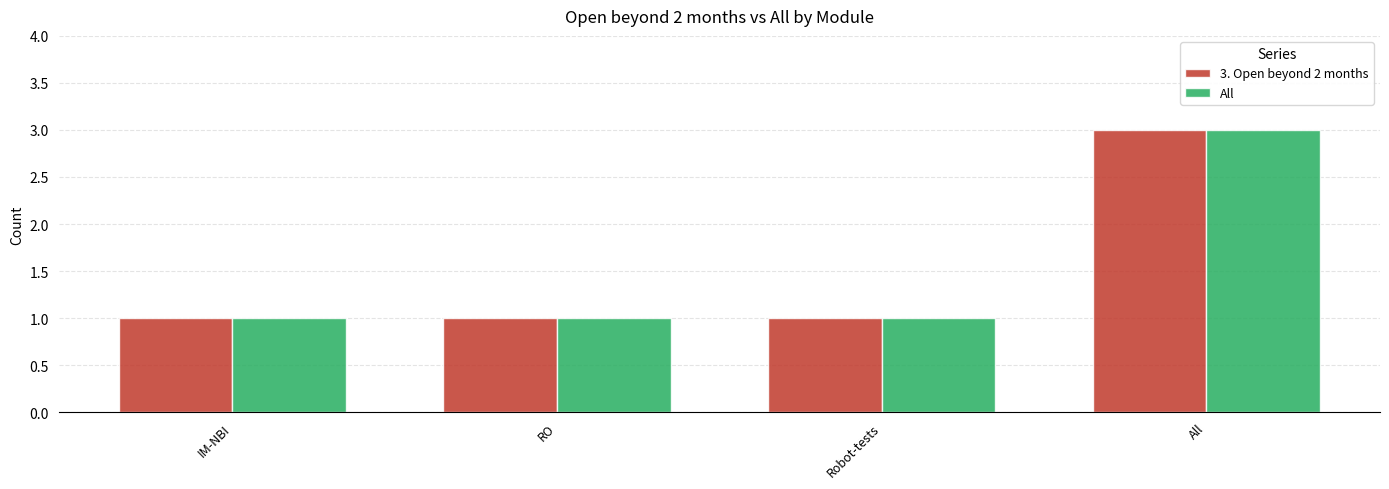

How many distinct data groups are displayed?

2